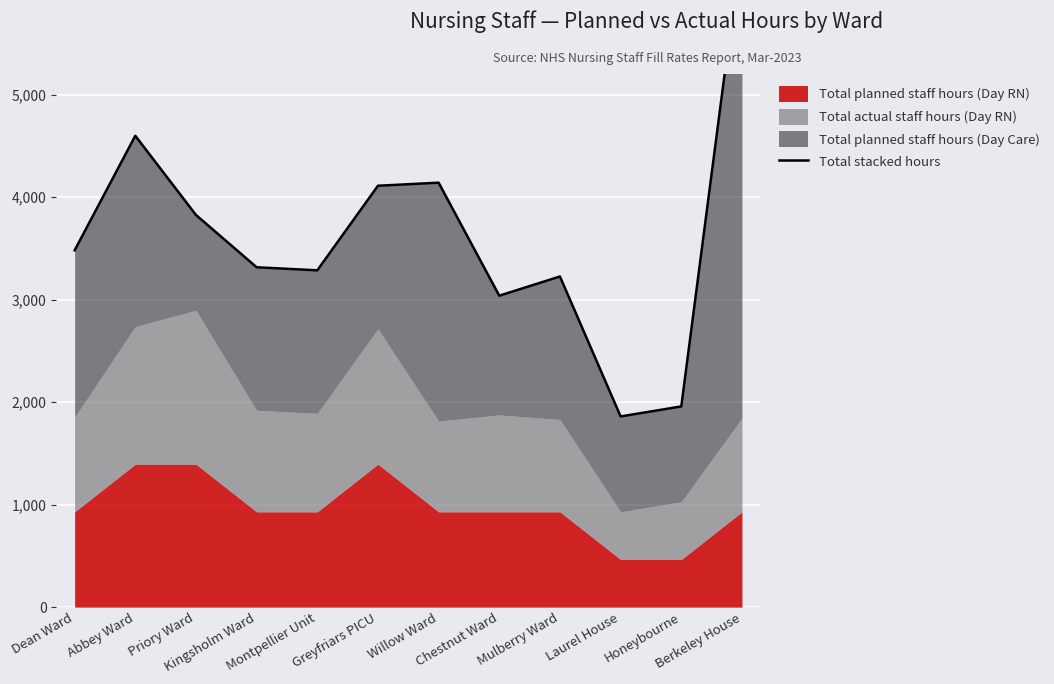

What is the greatest value displayed?

6495.0